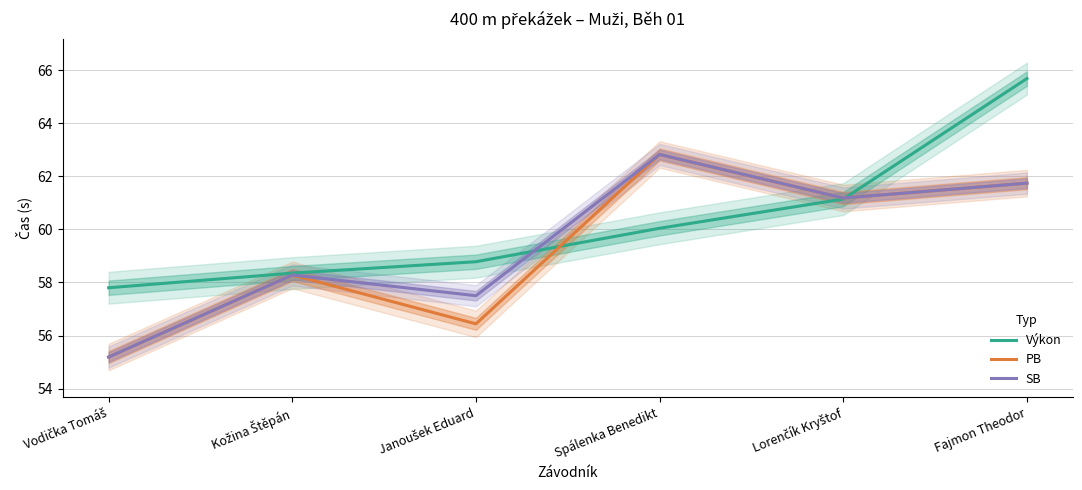

Which series has the largest range (max minus min)?

Výkon